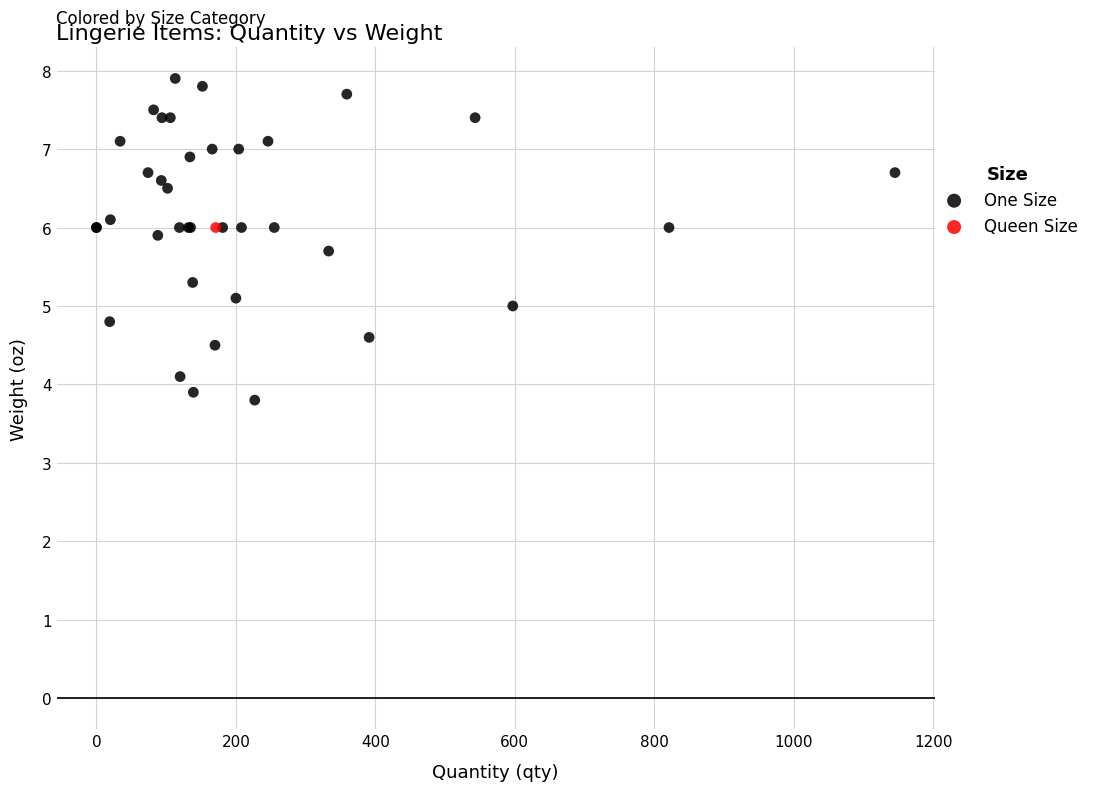

What are all the series names shown in the legend?

One Size, Queen Size